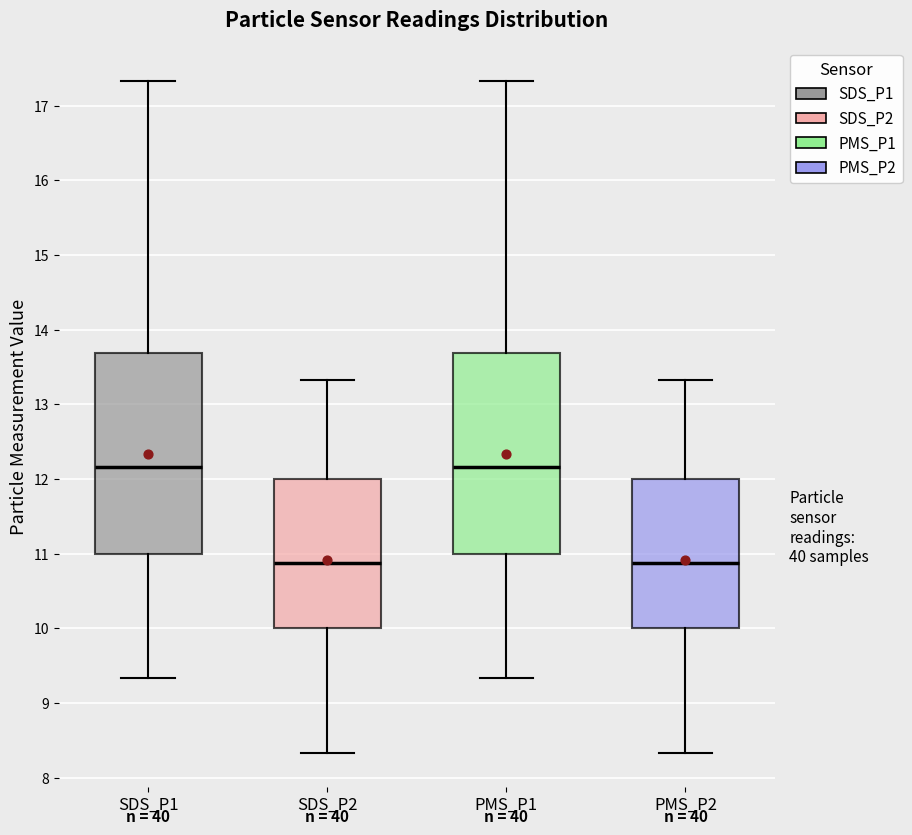

Where does the lower whisker of the box for SDS_P1 end on the y-axis? The values are not printed on the chart, so give them approximately, as read against the axis.

9.3